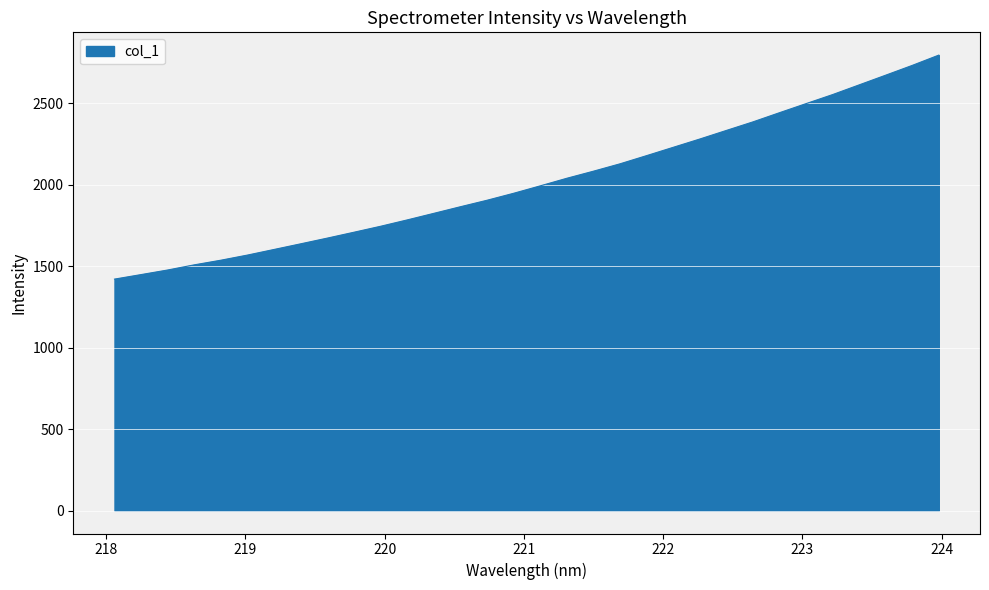

What is the minimum value shown in the chart?

1421.0